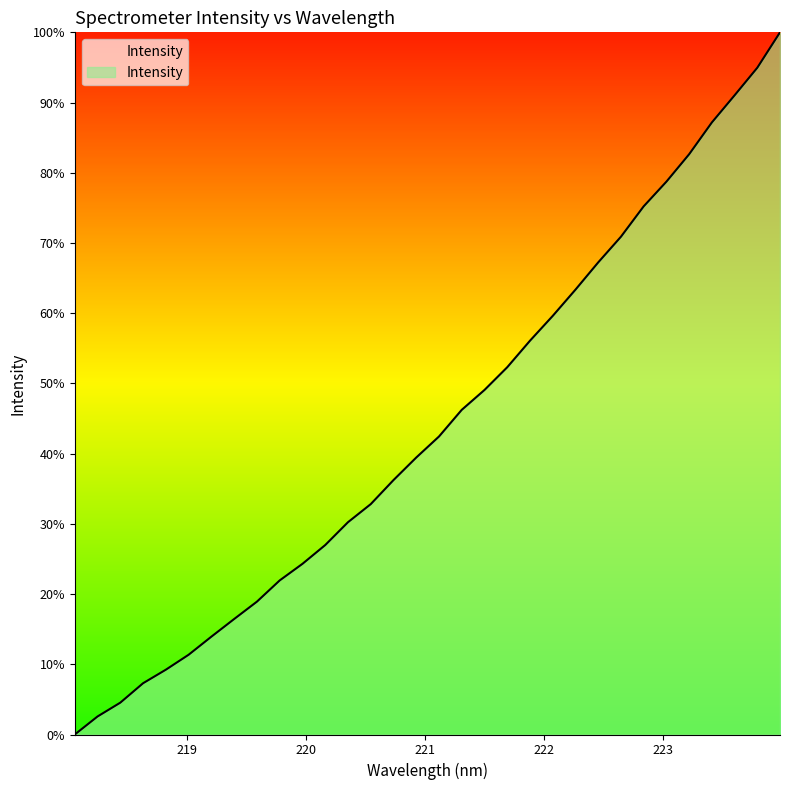

Where is the data nearest to the value 624?

221.4993